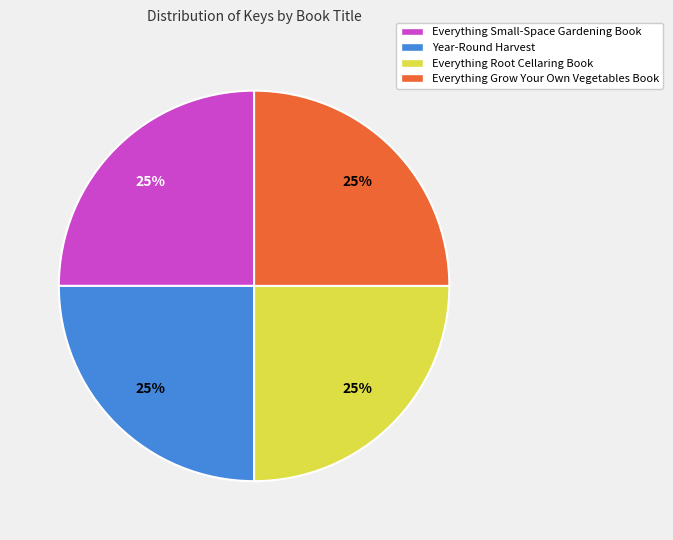

Is there any slice that represents more than half of the pie?

No